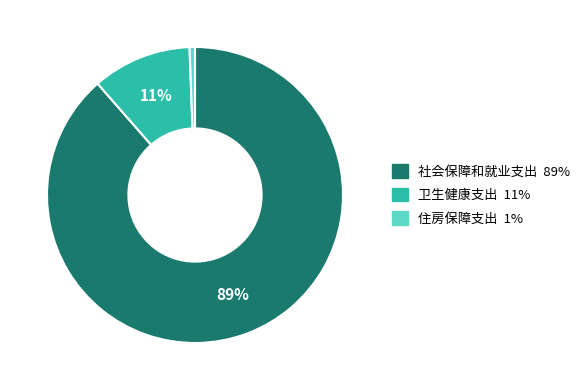

To the nearest percent, what is the difference between the 住房保障支出 and 卫生健康支出 slice percentages?

10%